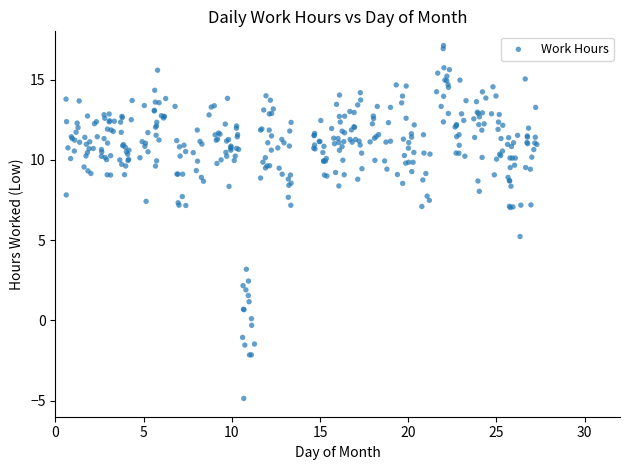

What Y value in the scatter plot is closest to 6?

5.2